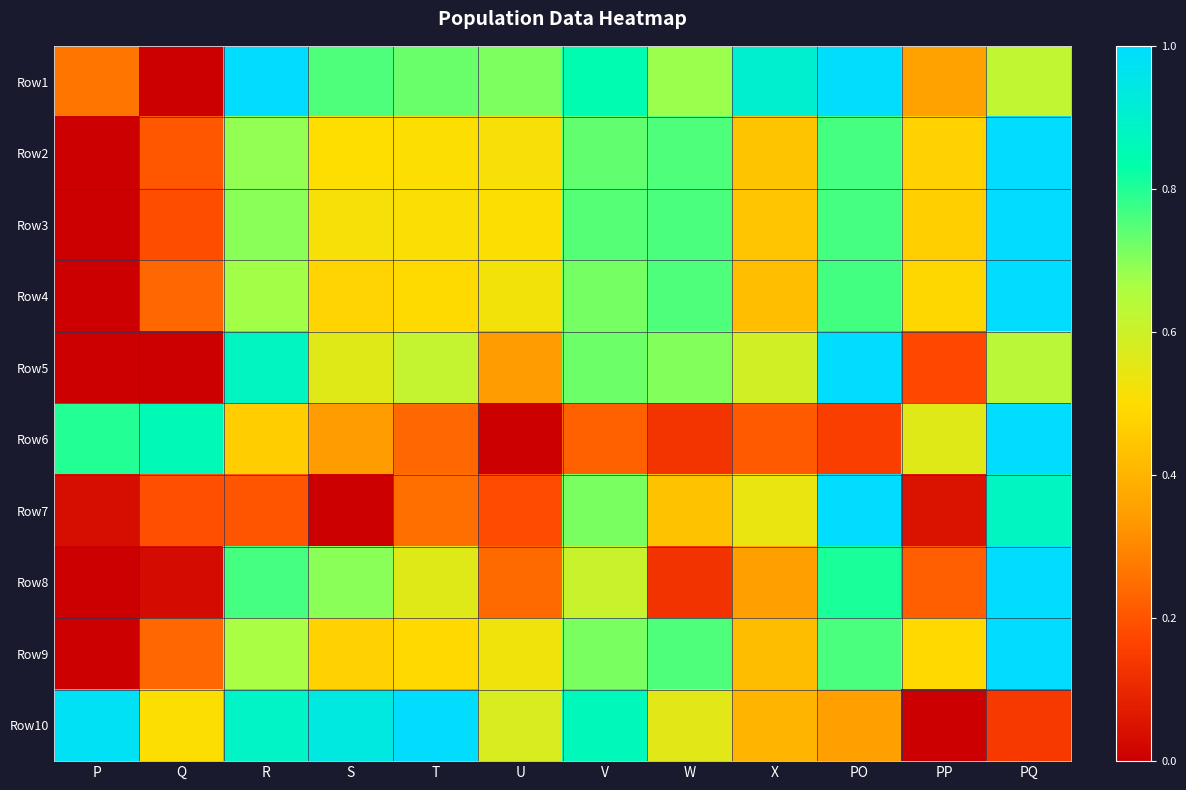

Reading left to right, what are all the values shown in this chart?

Row1: P=0.3	Q=0.0	R=1.0	S=0.8	T=0.7	U=0.7	V=0.8	W=0.7	X=0.9	PO=1.0	PP=0.4	PQ=0.6
Row2: P=0.0	Q=0.2	R=0.7	S=0.5	T=0.5	U=0.5	V=0.7	W=0.8	X=0.4	PO=0.8	PP=0.5	PQ=1.0
Row3: P=0.0	Q=0.2	R=0.7	S=0.5	T=0.5	U=0.5	V=0.7	W=0.8	X=0.4	PO=0.8	PP=0.5	PQ=1.0
Row4: P=0.0	Q=0.2	R=0.7	S=0.5	T=0.5	U=0.5	V=0.7	W=0.8	X=0.4	PO=0.8	PP=0.5	PQ=1.0
Row5: P=0.0	Q=0.0	R=0.9	S=0.6	T=0.6	U=0.3	V=0.7	W=0.7	X=0.6	PO=1.0	PP=0.2	PQ=0.6
Row6: P=0.8	Q=0.9	R=0.5	S=0.3	T=0.2	U=0.0	V=0.2	W=0.1	X=0.2	PO=0.2	PP=0.6	PQ=1.0
Row7: P=0.0	Q=0.2	R=0.2	S=0.0	T=0.3	U=0.2	V=0.7	W=0.4	X=0.5	PO=1.0	PP=0.0	PQ=0.9
Row8: P=0.0	Q=0.0	R=0.8	S=0.7	T=0.6	U=0.2	V=0.6	W=0.1	X=0.4	PO=0.8	PP=0.2	PQ=1.0
Row9: P=0.0	Q=0.2	R=0.7	S=0.5	T=0.5	U=0.5	V=0.7	W=0.8	X=0.4	PO=0.8	PP=0.5	PQ=1.0
Row10: P=1.0	Q=0.5	R=0.9	S=0.9	T=1.0	U=0.6	V=0.9	W=0.6	X=0.4	PO=0.4	PP=0.0	PQ=0.1